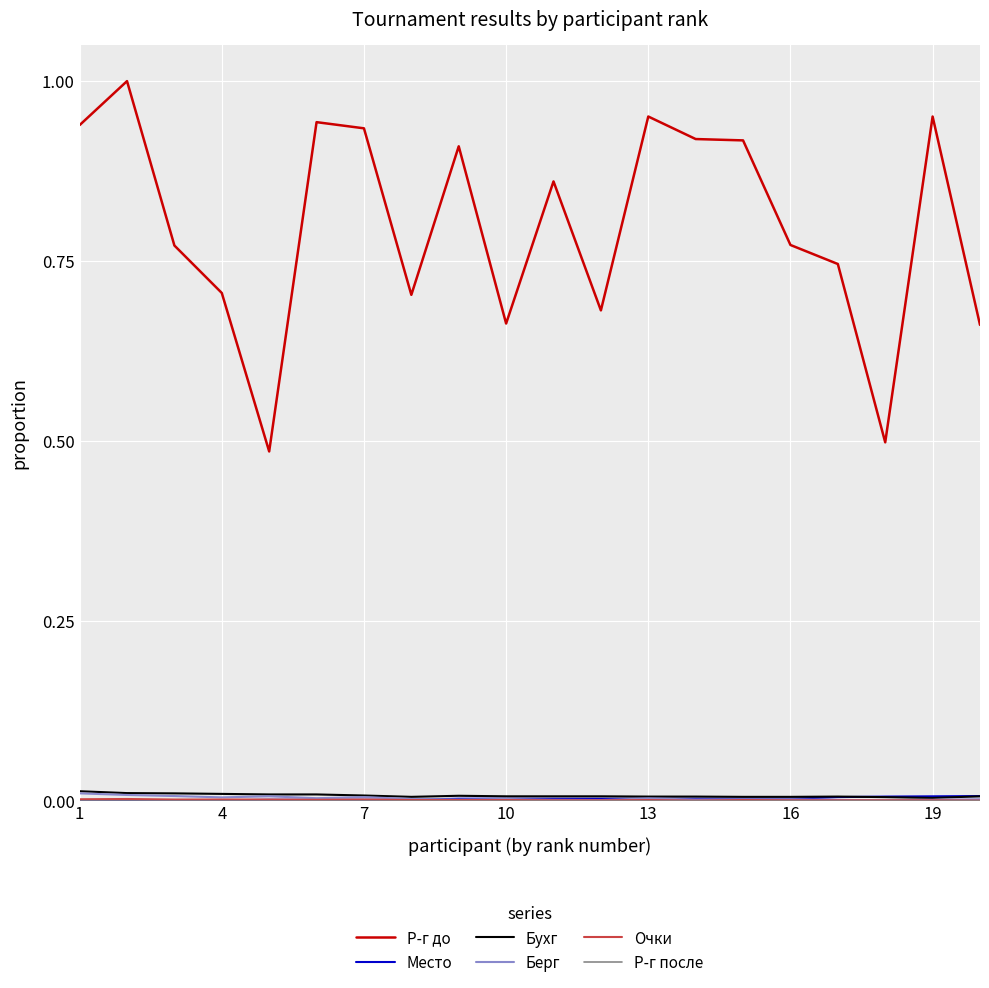

True or false: Бухг and Р-г до intersect in this chart.

False